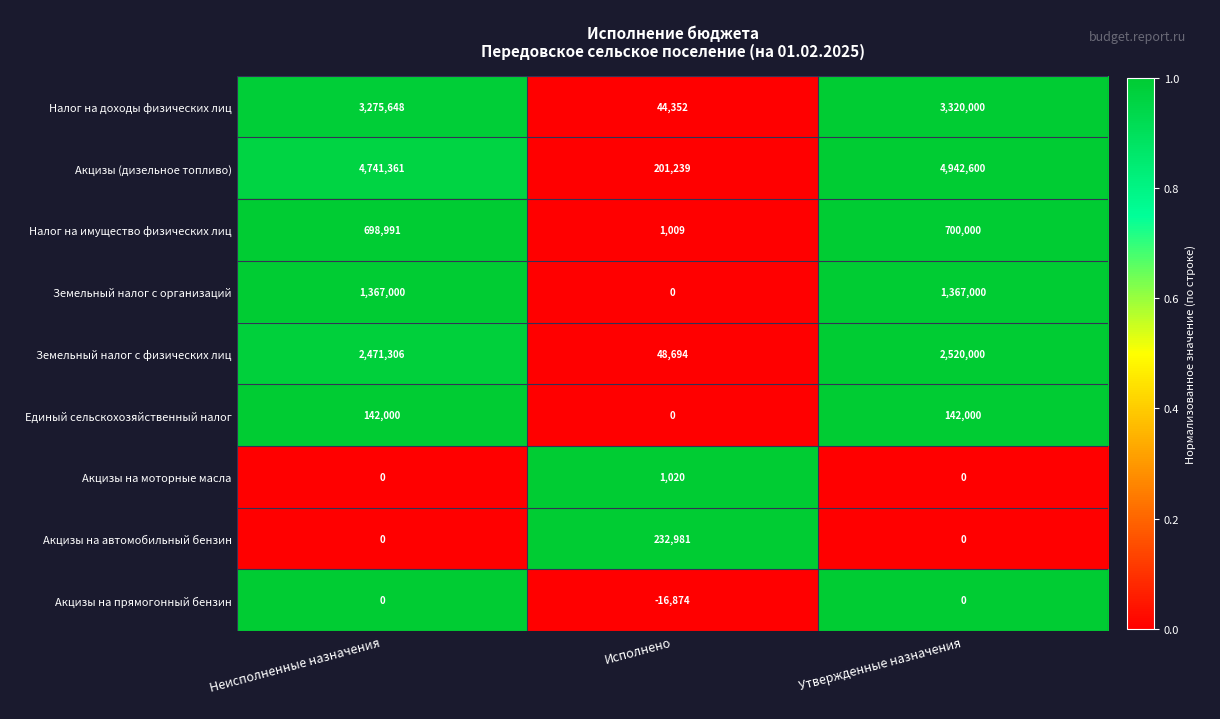

What is the maximum value shown in the chart?

4942600